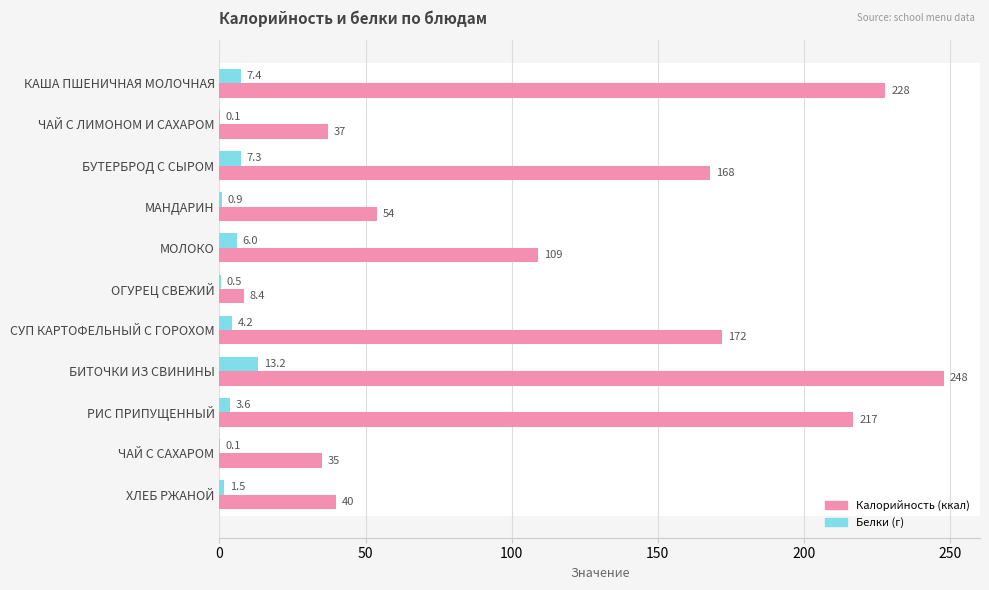

At which category is the sum across all series the highest?

БИТОЧКИ ИЗ СВИНИНЫ